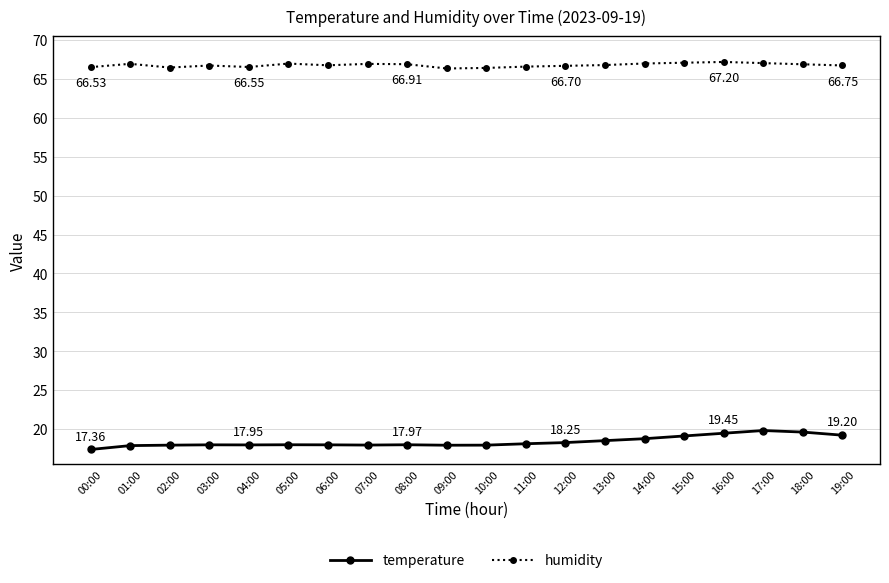

Which series has the widest spread of values?

temperature